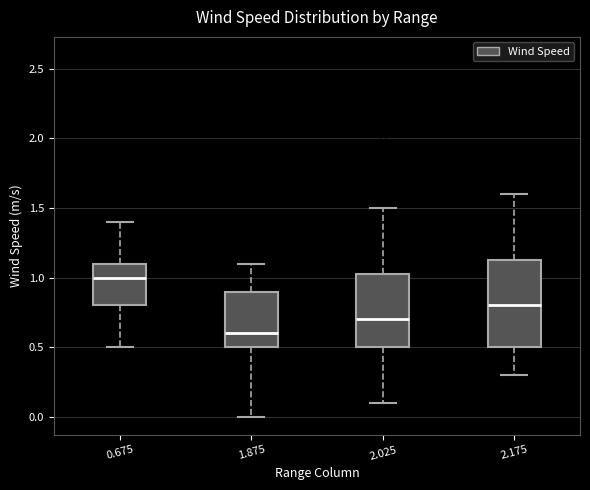

Where does the upper whisker of the box at x = 1.875 end on the y-axis? The values are not printed on the chart, so give them approximately, as read against the axis.

1.10